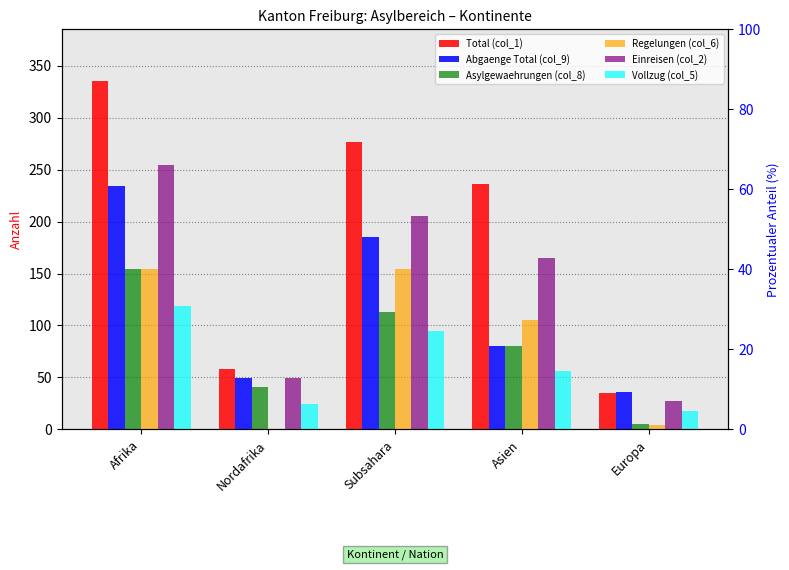

What is the difference between the highest and lowest values at Subsahara?

182